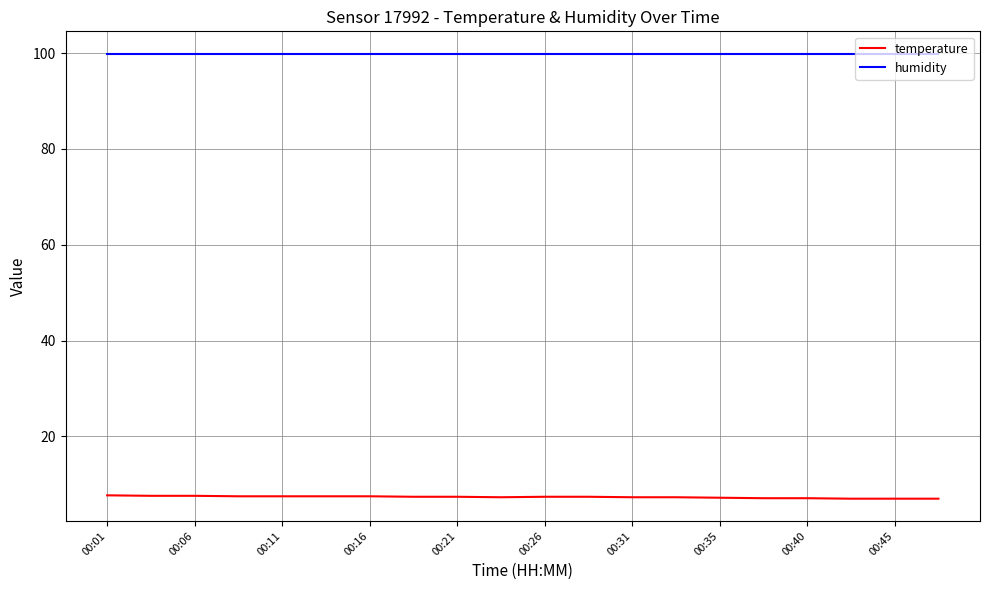

Which series has the largest total across all categories?

humidity